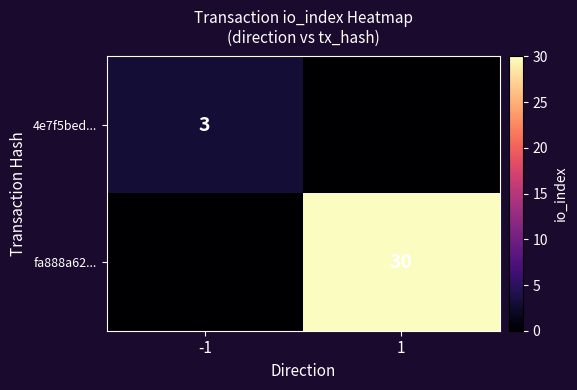

Is it true that fa888a62... equals 30 at 1?

True